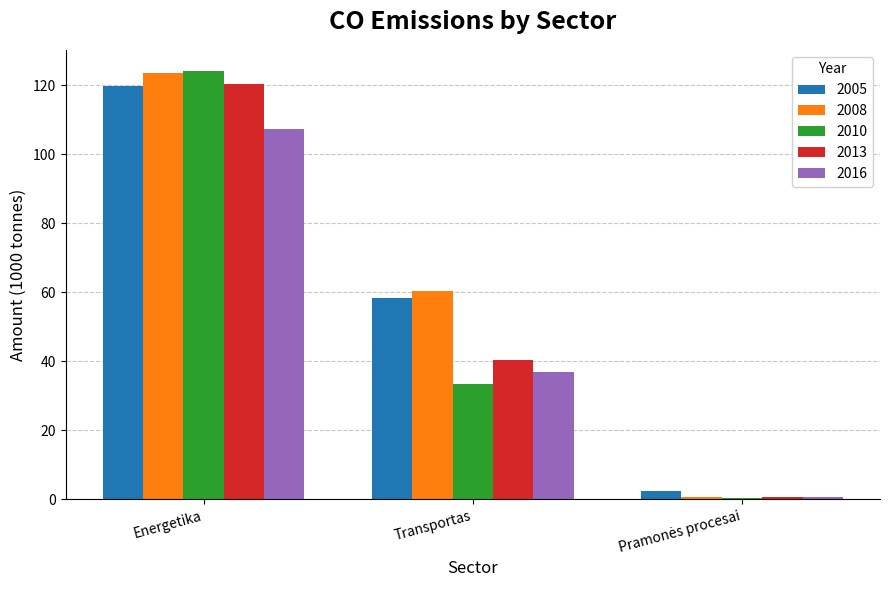

At which category is the sum across all series the highest?

Energetika